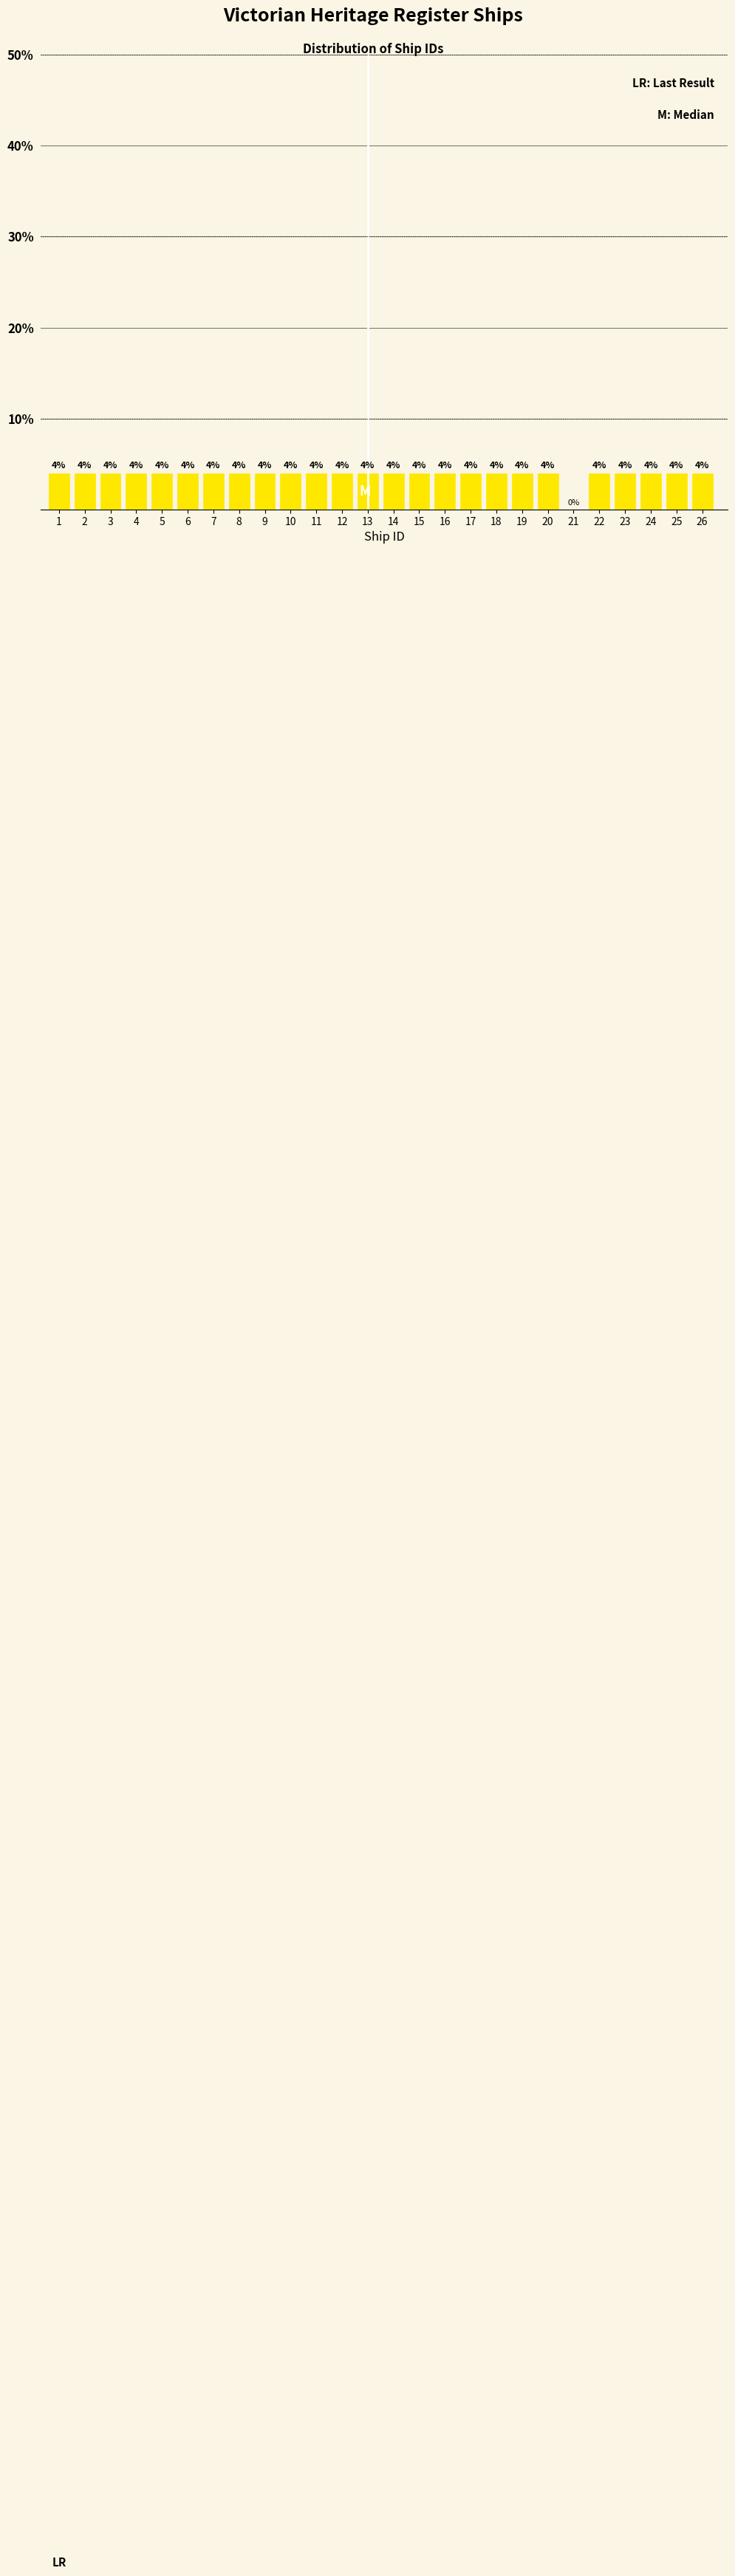

Reading left to right, what are all the values shown in this chart?

1=4	2=4	3=4	4=4	5=4	6=4	7=4	8=4	9=4	10=4	11=4	12=4	13=4	14=4	15=4	16=4	17=4	18=4	19=4	20=4	21=0	22=4	23=4	24=4	25=4	26=4